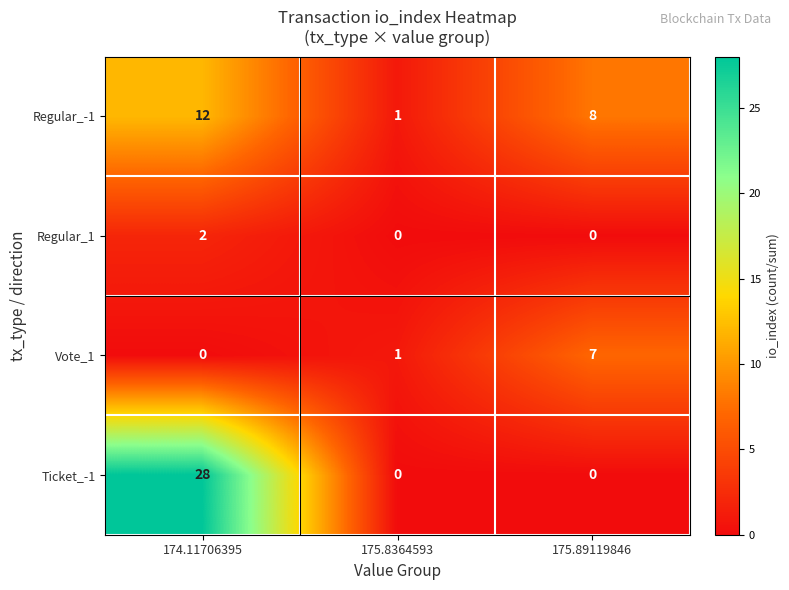

Between 175.8364593 and 175.89119846, which series saw the biggest shift?

Regular_-1